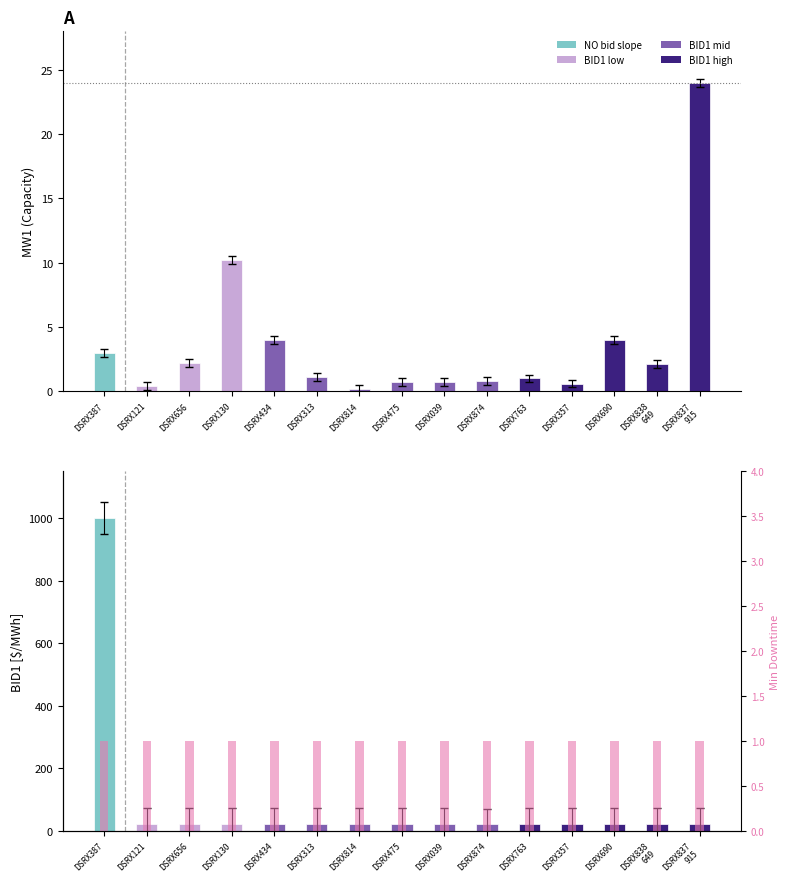

What is the value of the BID1 bar at the 5th from the left?

23.2